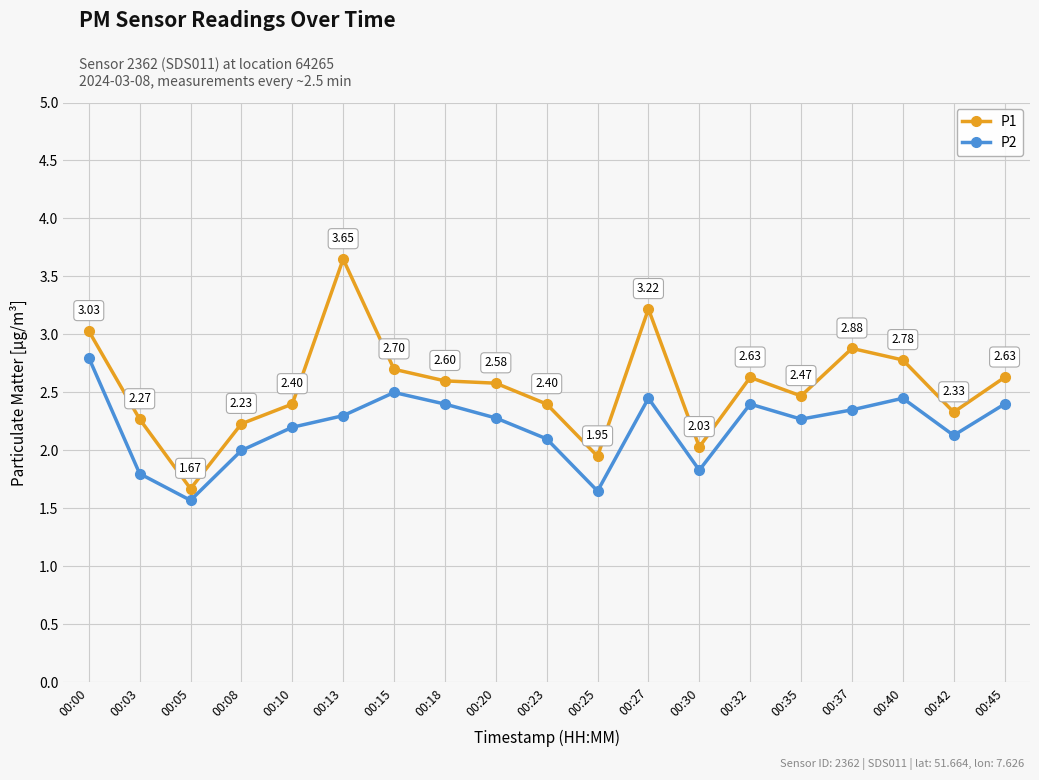

Rank the series at 00:13 from highest to lowest value.

P1, P2